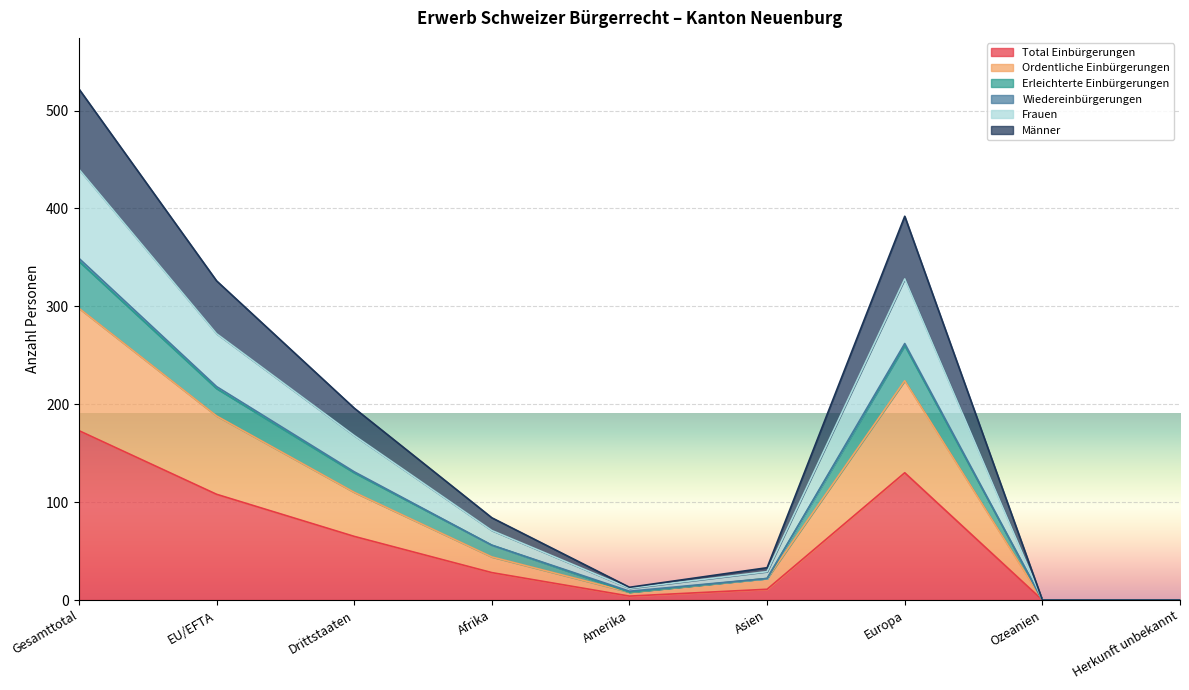

How many lines are shown in the chart?

6